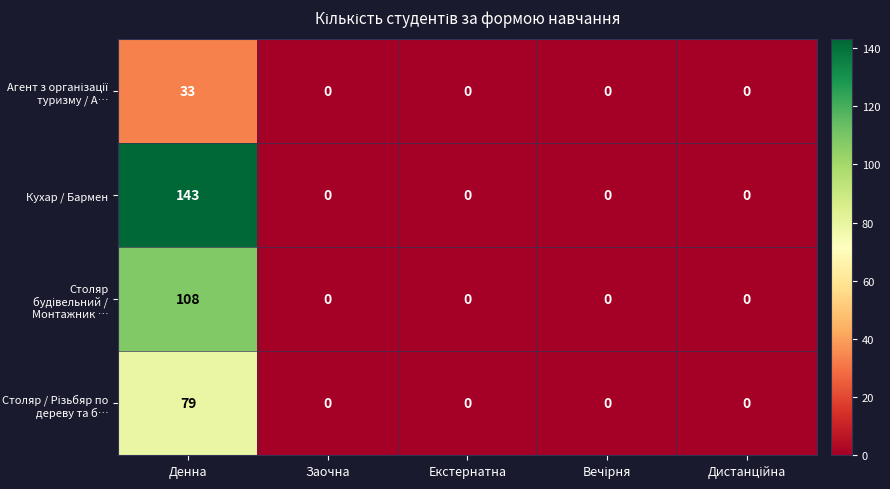

Which series has the largest total across all categories?

Кухар / Бармен